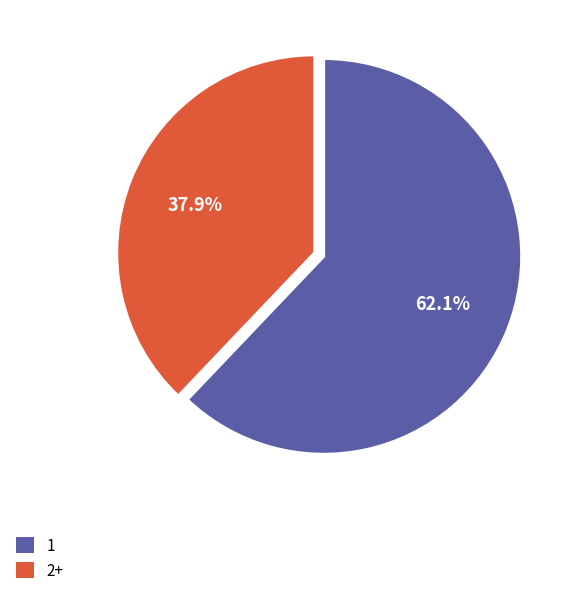

What is the largest slice in the pie chart?

1